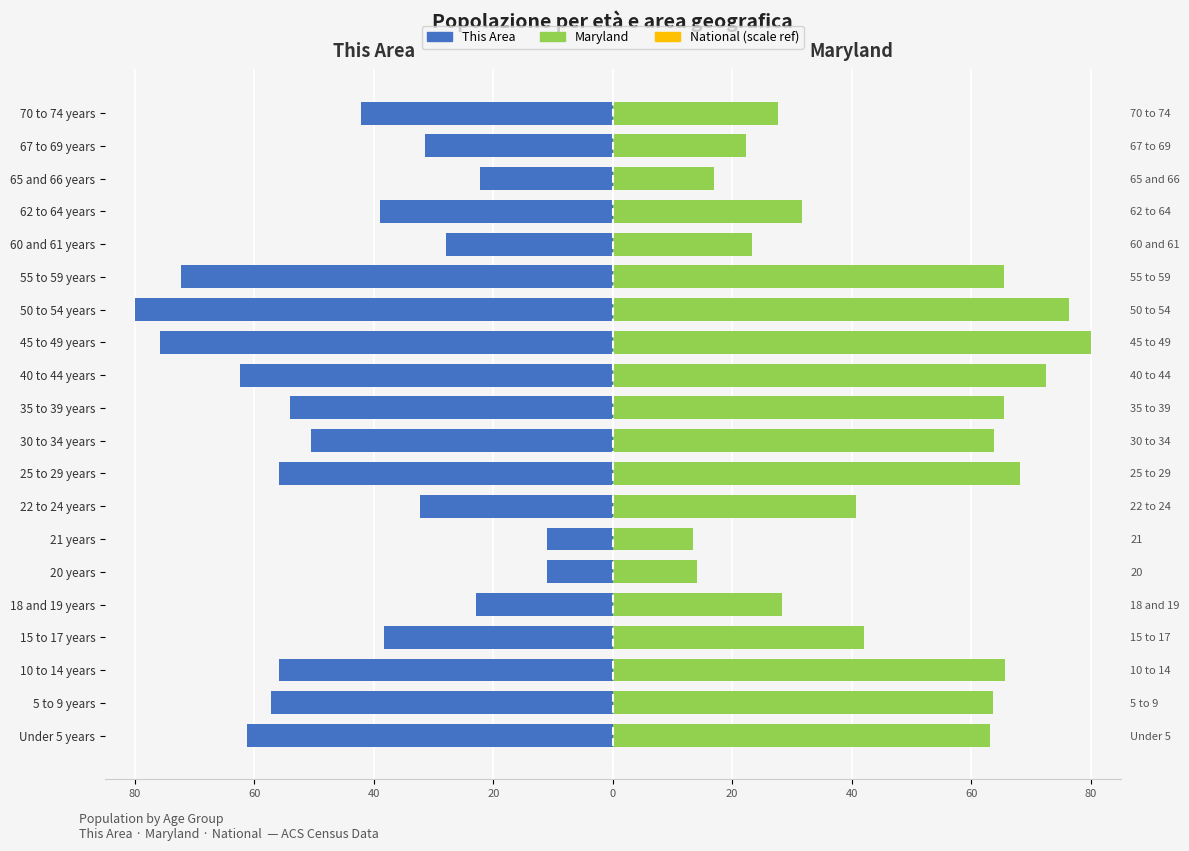

What value does the Maryland series have at 20 years?

14.0